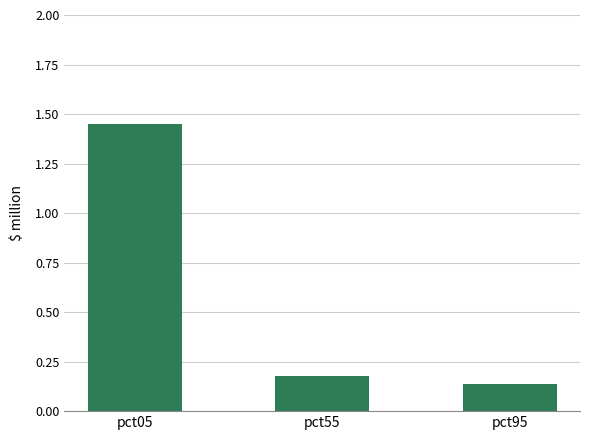

What is the average value?

0.6